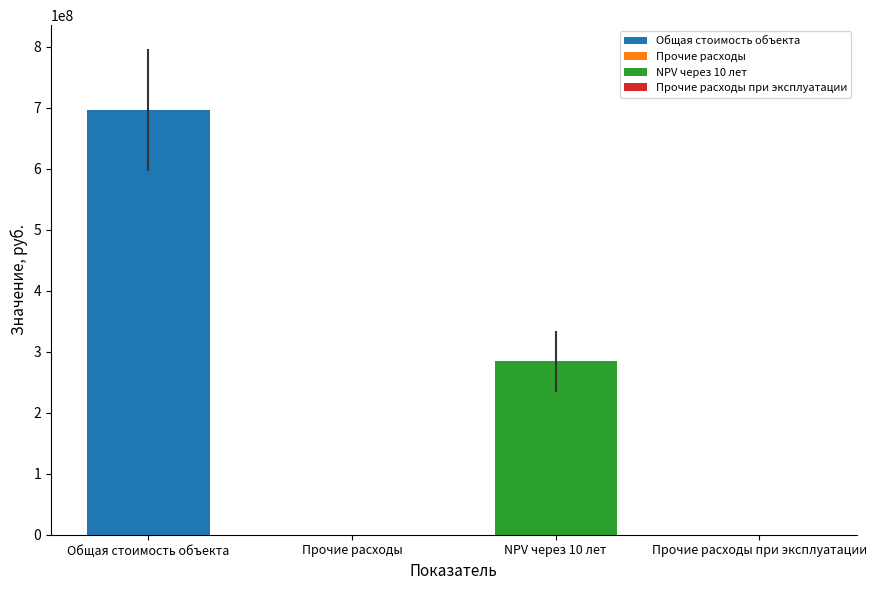

Rank the categories by value from highest to lowest.

Общая стоимость объекта, NPV через 10 лет, Прочие расходы при эксплуатации, Прочие расходы